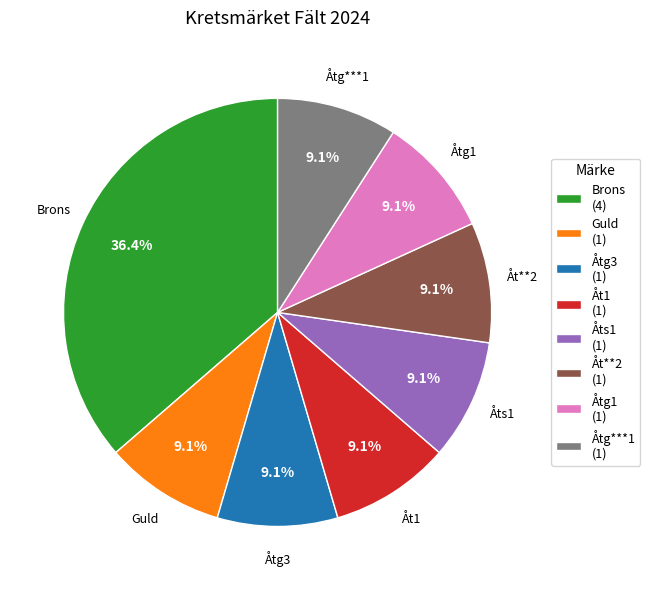

Does Brons represent more than half of the total?

No